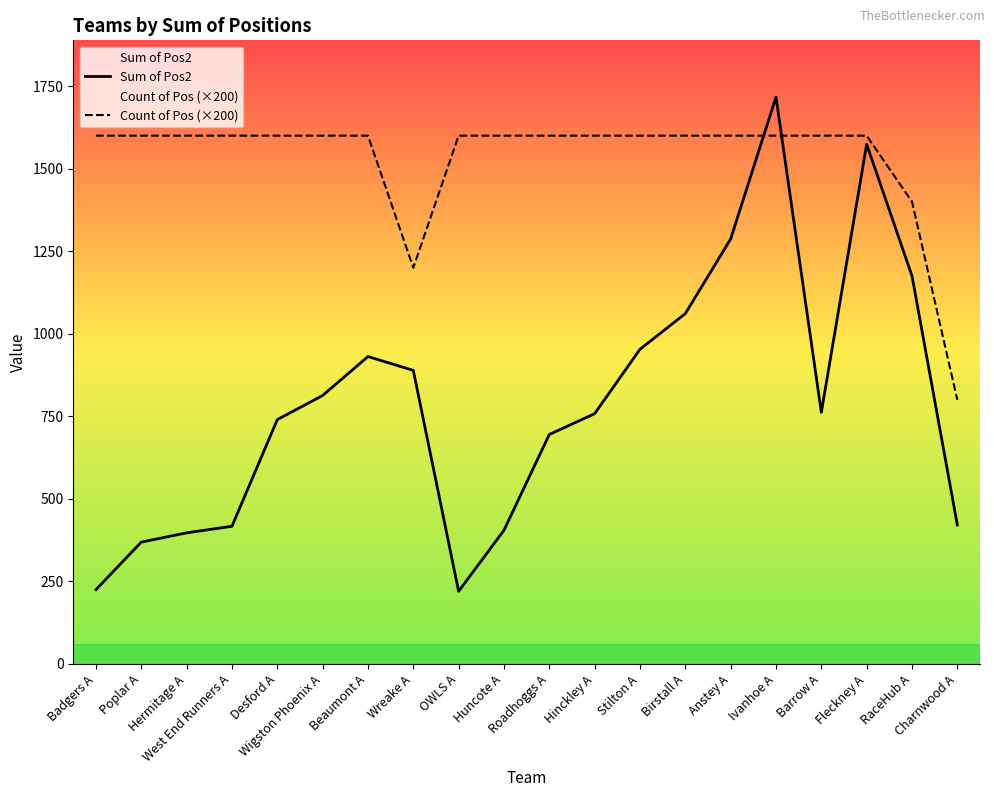

In Sum of Pos2, how many points are lower than both neighbors (excluding endpoints)?

2